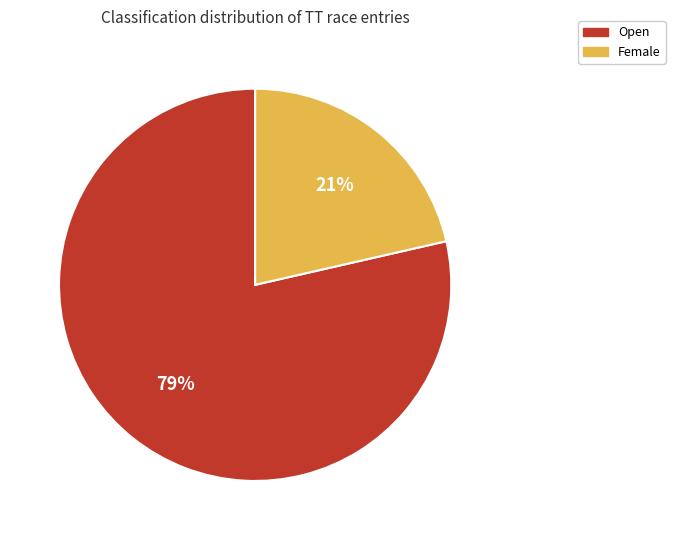

Do Open and Female together represent more than half of the pie?

Yes